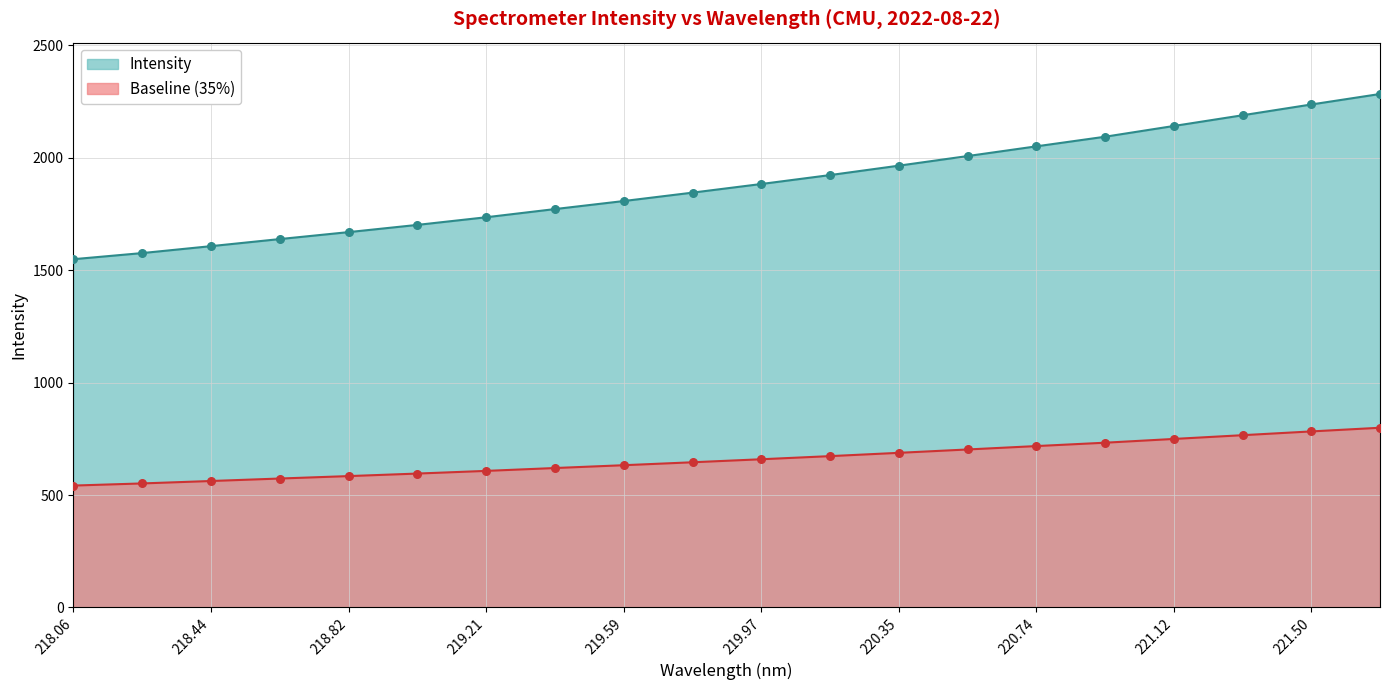

Which series has the largest range (max minus min)?

Intensity